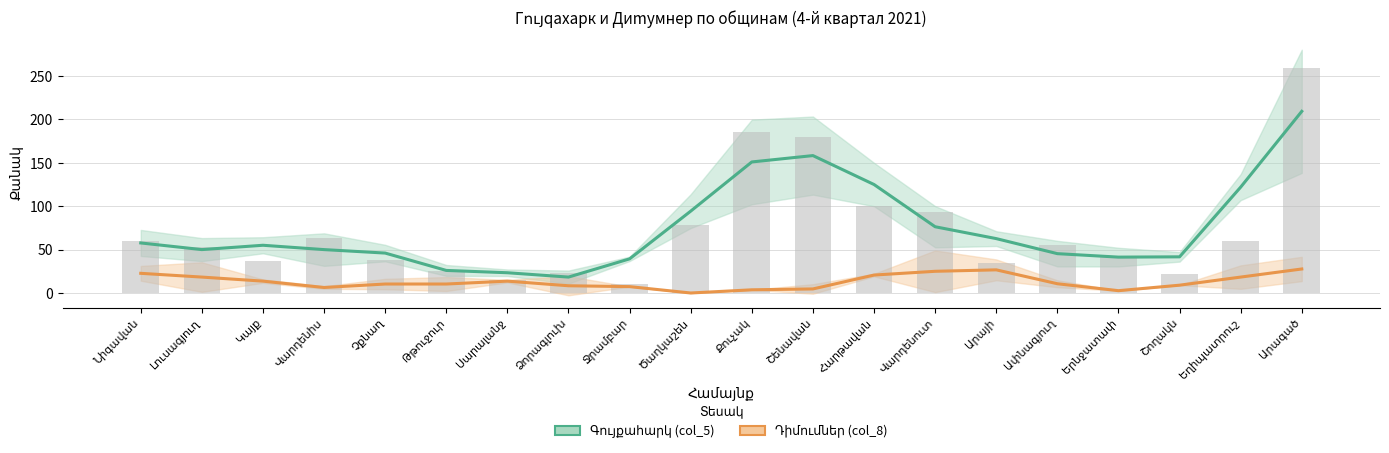

Which has a higher value, Ափնագյուղ or Չքնաղ?

Ափնագյուղ